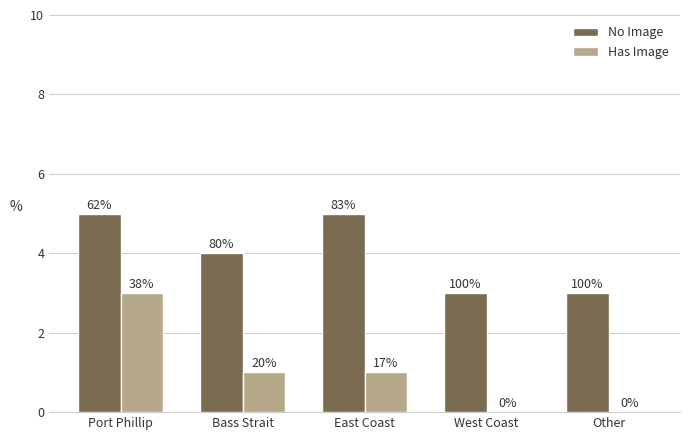

Where does the Has Image series first go above 1?

Port Phillip